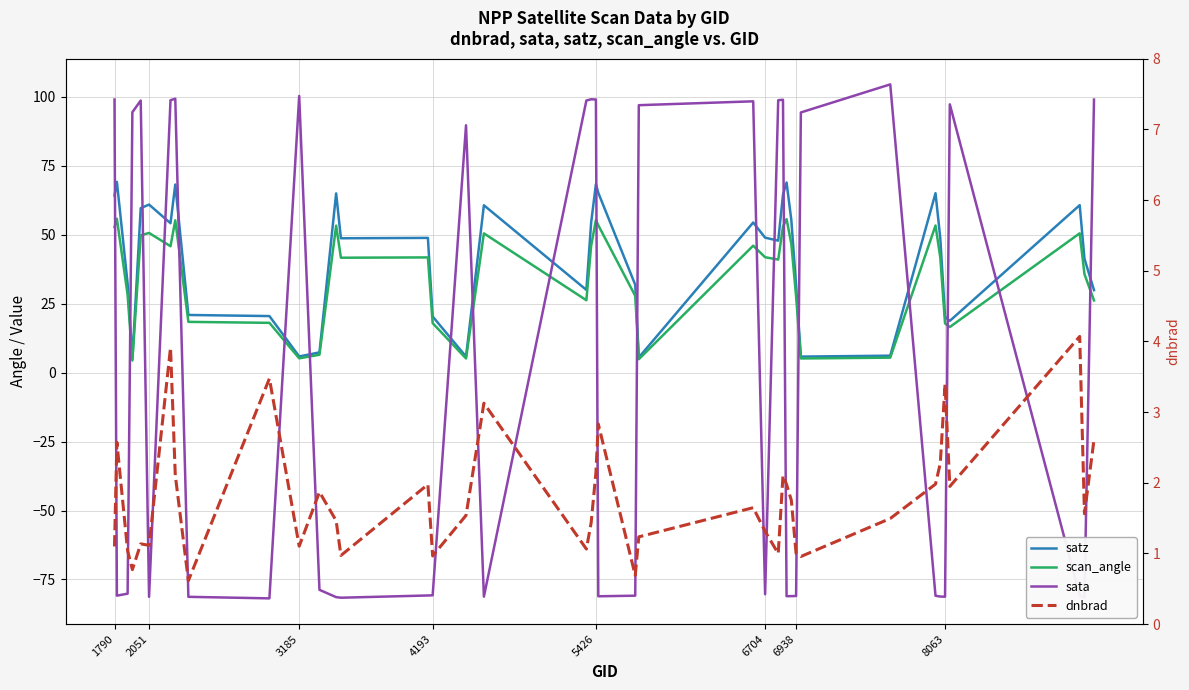

What is the value of the satz point at the 33rd from the left?

6.2